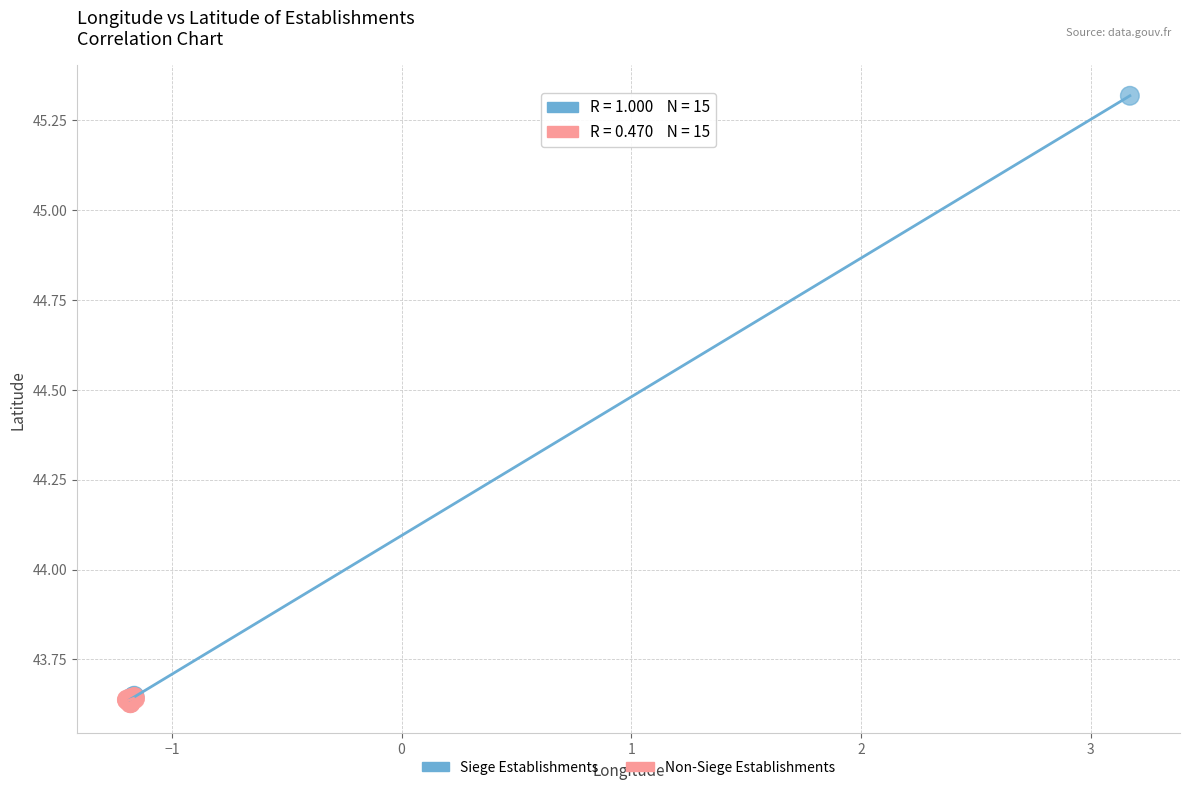

Which series has the widest spread of Y values?

Siege Establishments